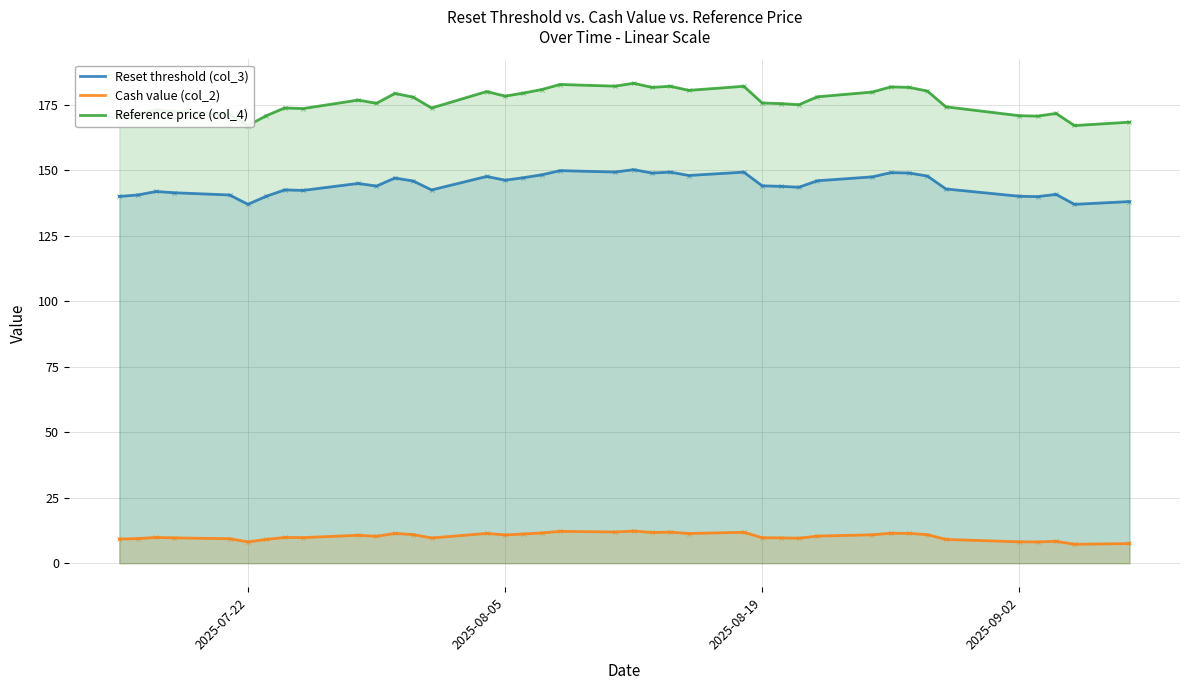

Which series has the largest total across all categories?

Reference price (col_4)